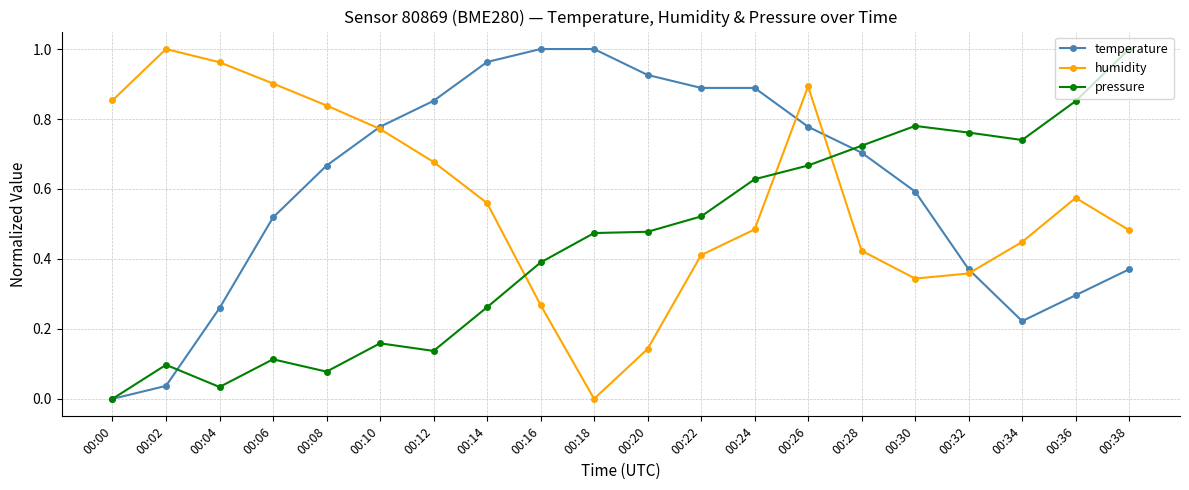

At which label does humidity reach its minimum?

00:18